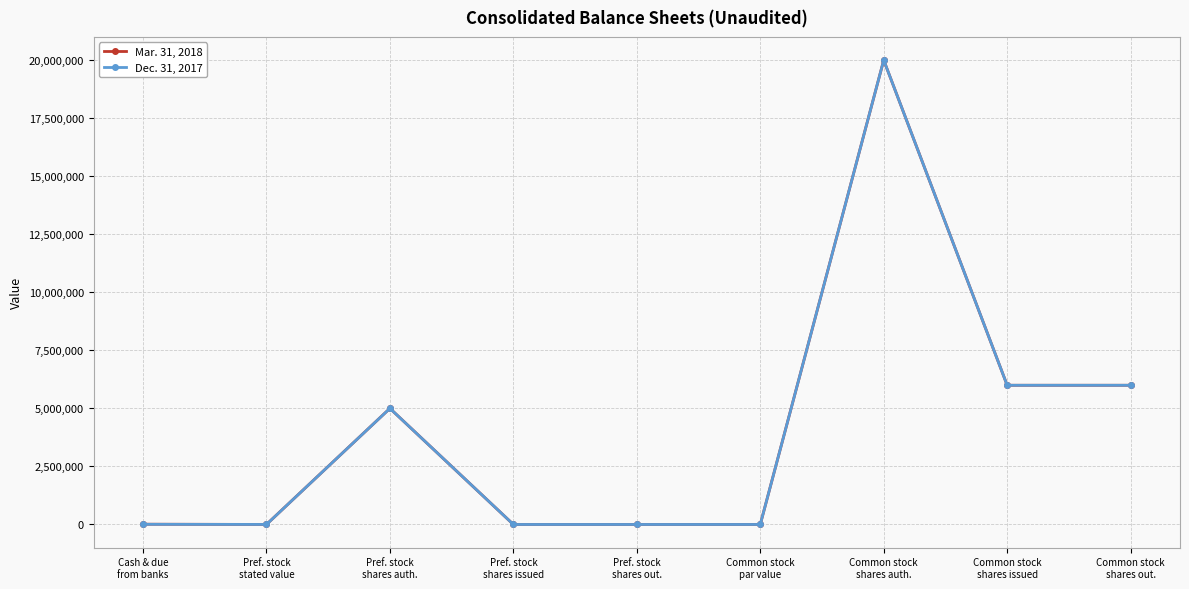

Is it true that Mar. 31, 2018 equals 3165350 at Common stock
shares out.?

False